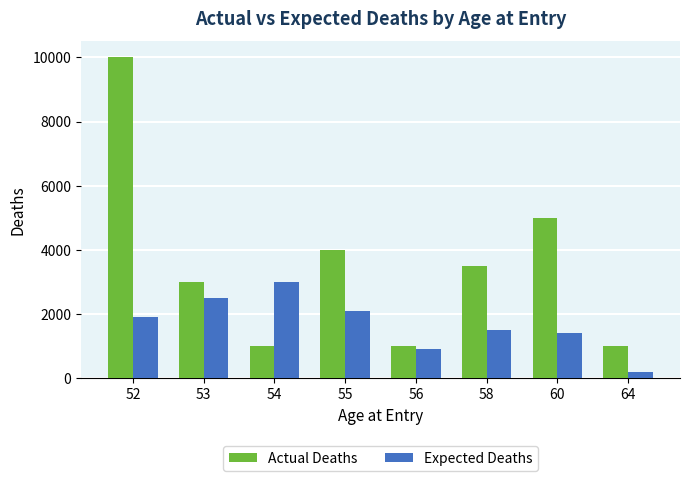

Is it true that Actual Deaths equals 5000 at 60?

True